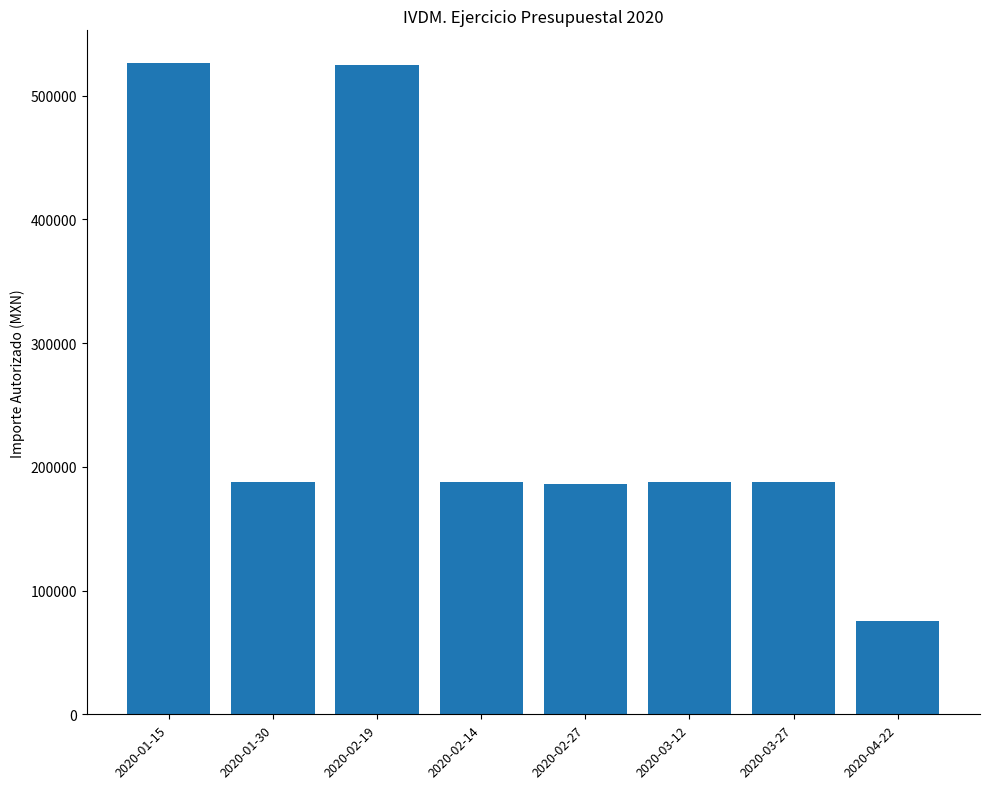

What is the average value?

257805.1